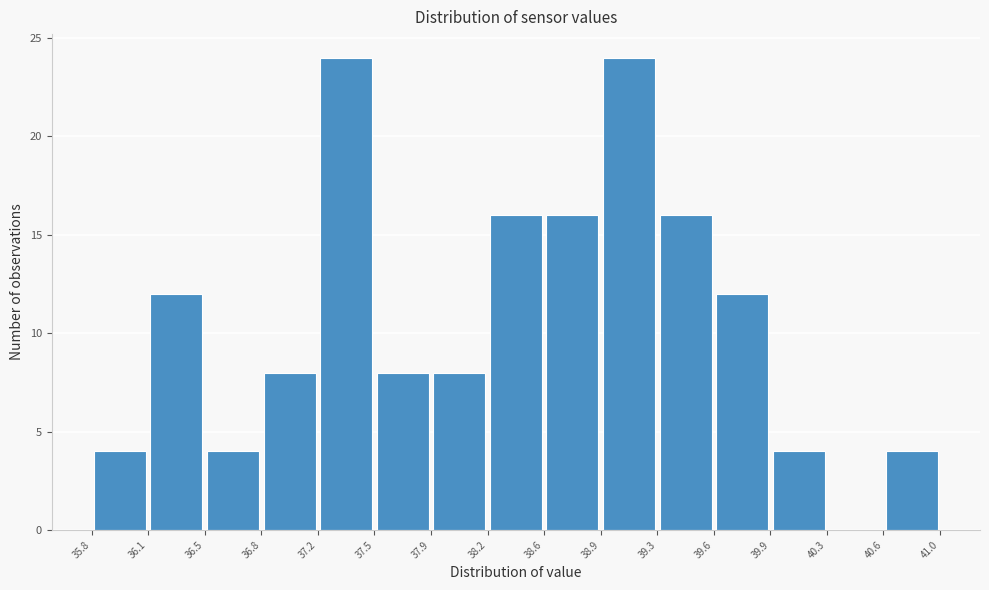

Reading left to right, transcribe this chart: for each bar, give the range it covers on the x-axis and its height. The values are not printed on the chart, so give them approximately, as read against the axis.

35.8 to 36.1: 4
36.1 to 36.5: 12
36.5 to 36.8: 4
36.8 to 37.2: 8
37.2 to 37.5: 24
37.5 to 37.9: 8
37.9 to 38.2: 8
38.2 to 38.6: 16
38.6 to 38.9: 16
38.9 to 39.3: 24
39.3 to 39.6: 16
39.6 to 39.9: 12
39.9 to 40.3: 4
40.3 to 40.6: 0
40.6 to 41.0: 4